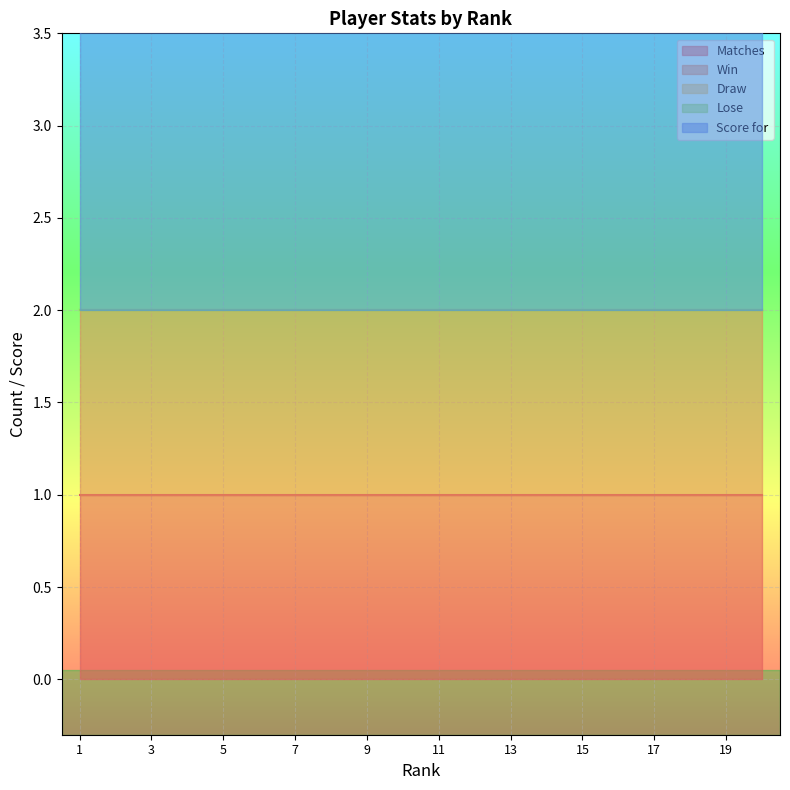

At how many categories does at least one series exceed 0?

20